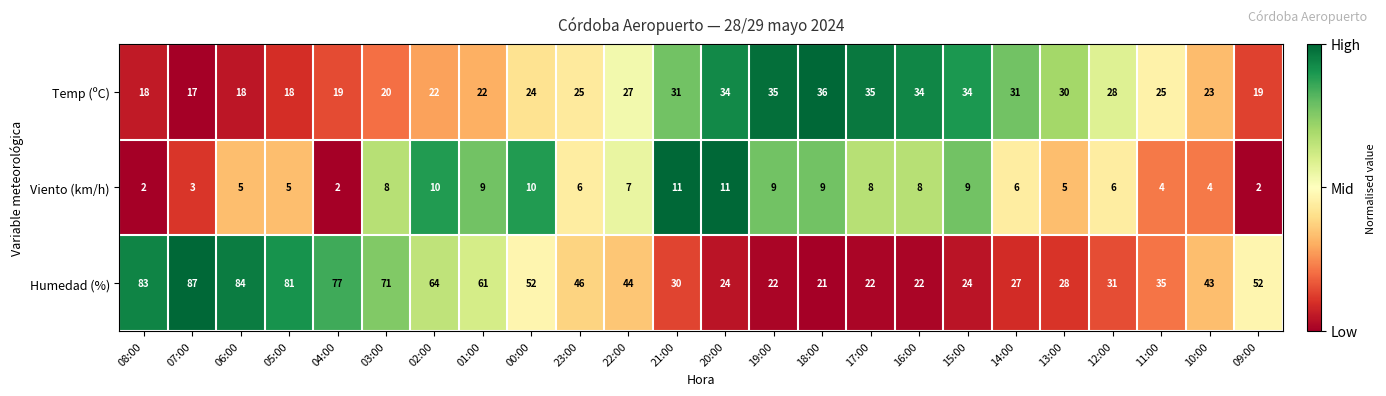

Which category has the lowest value in the Temp (ºC) series?

07:00